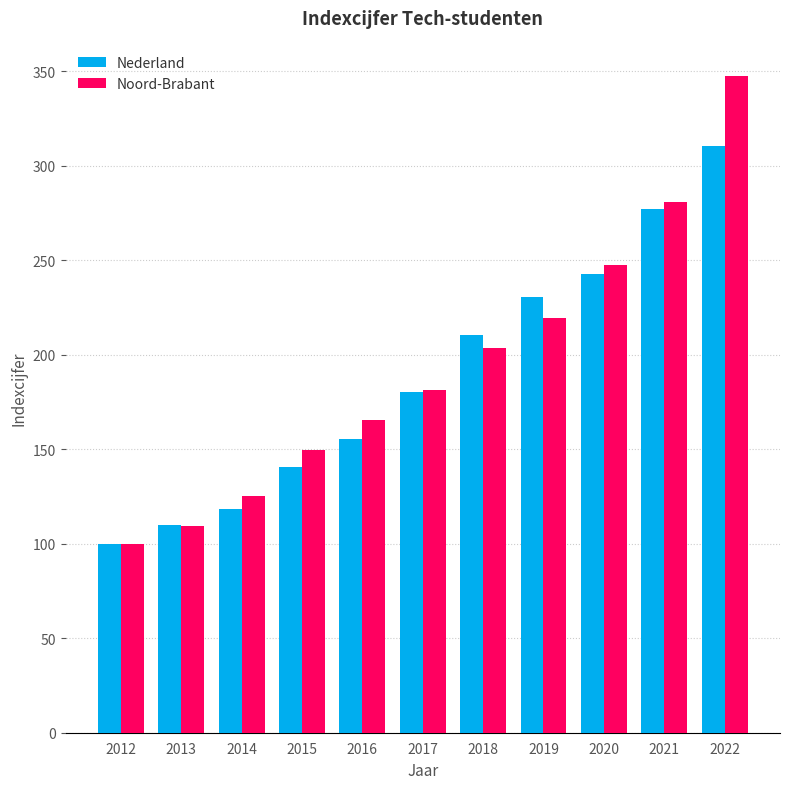

At which category is the sum across all series the highest?

2022